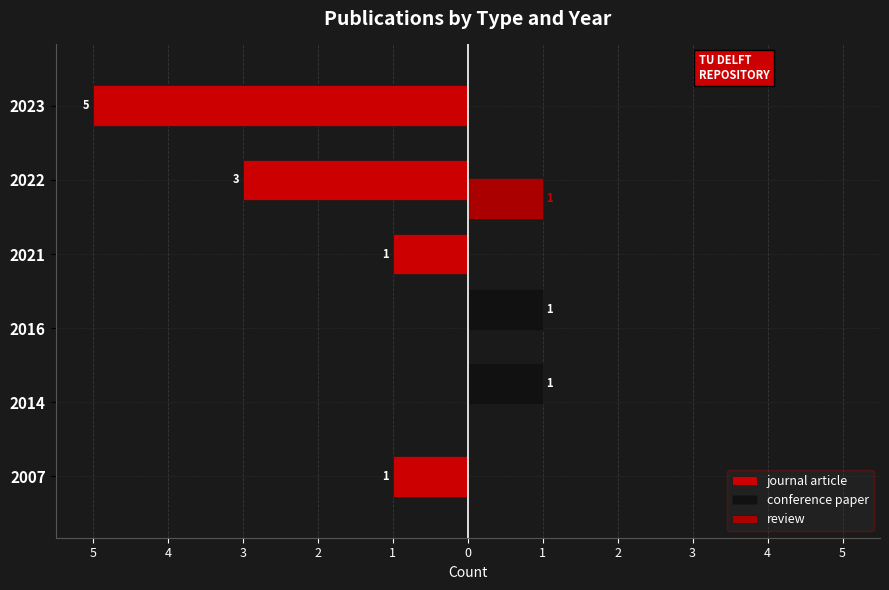

Which series has the largest range (max minus min)?

journal article